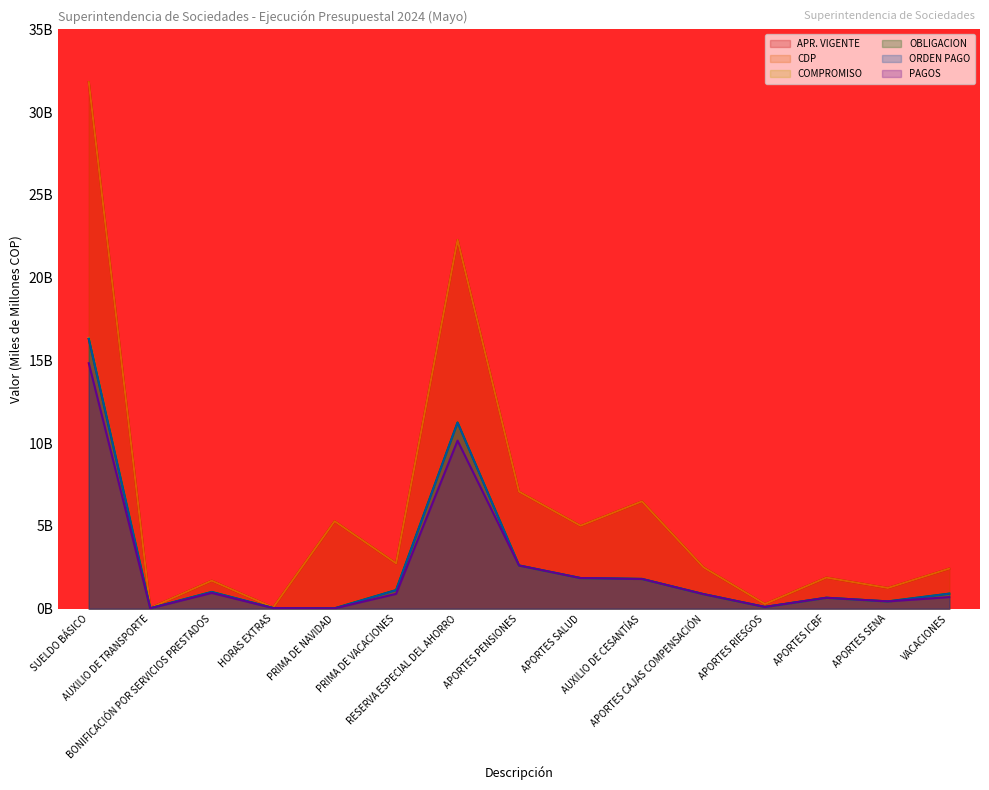

What is the spread (max minus min) of values at RESERVA ESPECIAL DEL AHORRO?

12.1